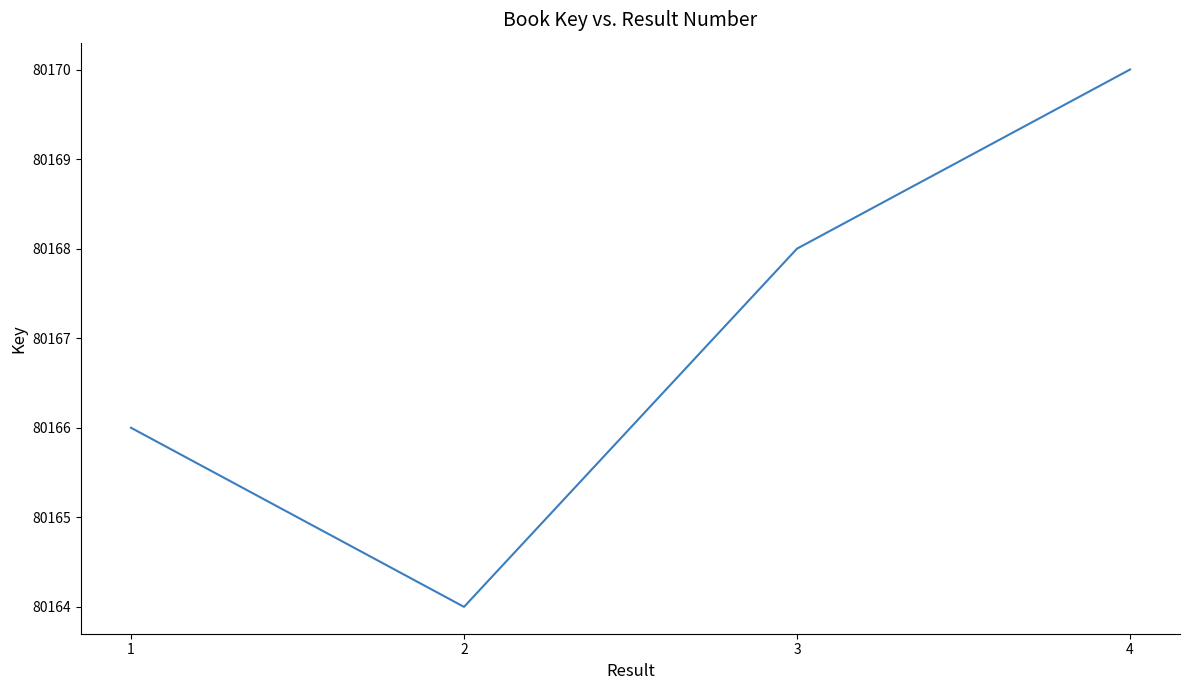

Count the values in the range 80166 to 80170.

3